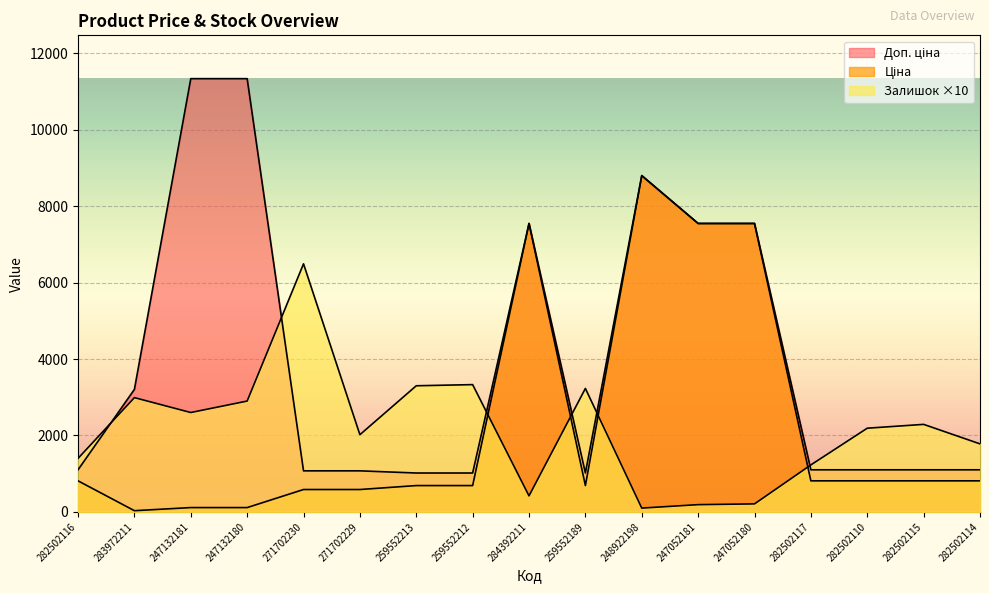

What position from the left is 247132181?

3